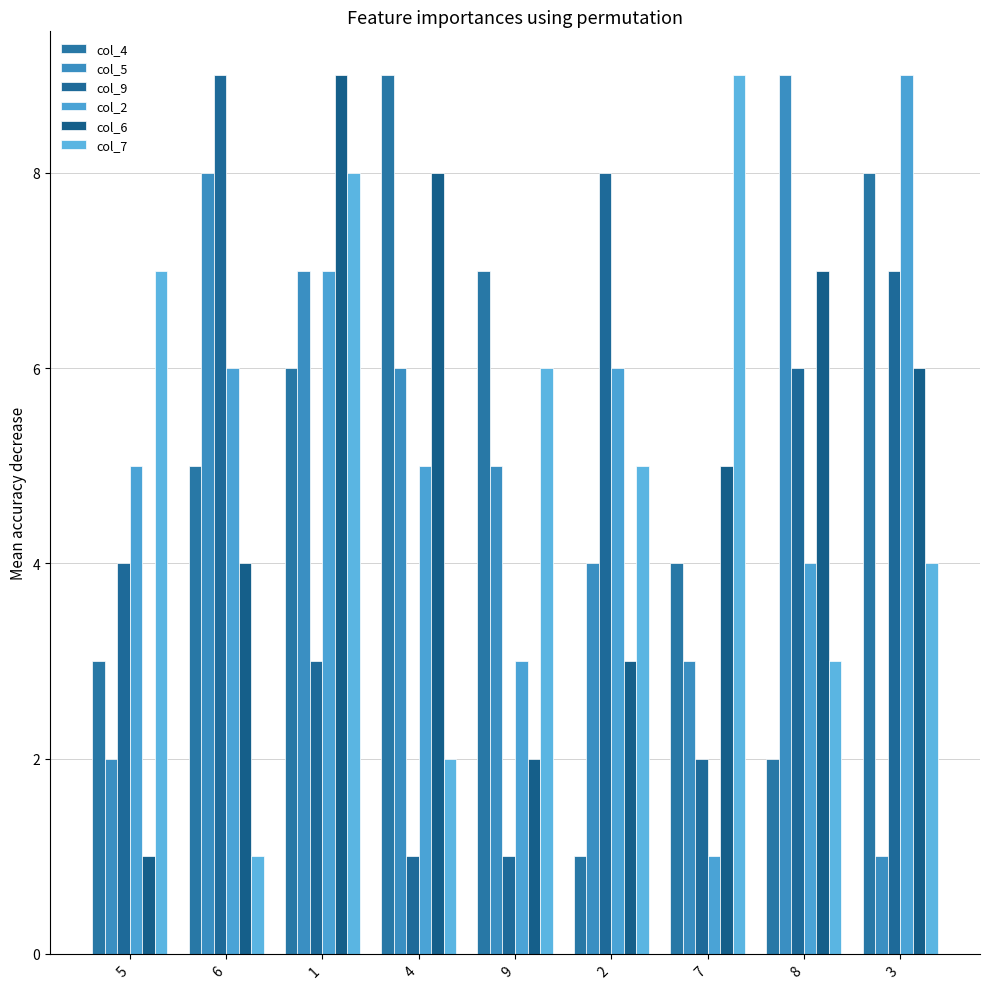

How many data points does each series have?

9